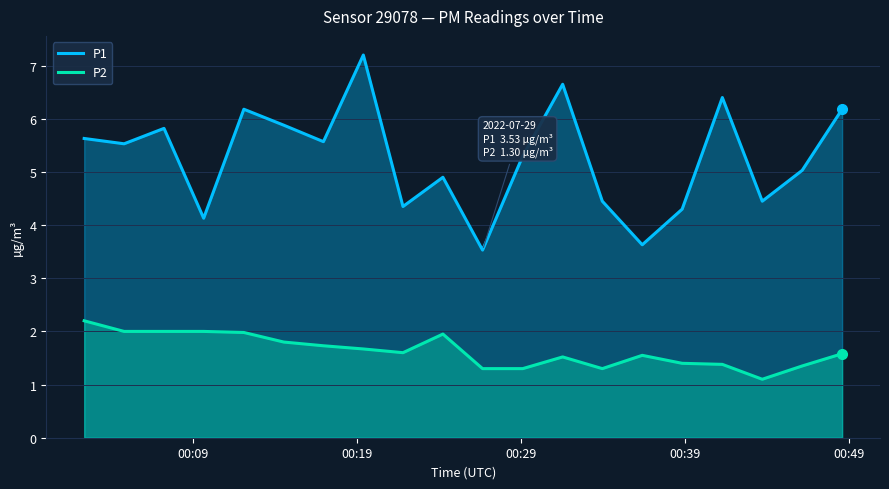

Count the number of categories in the chart.

20